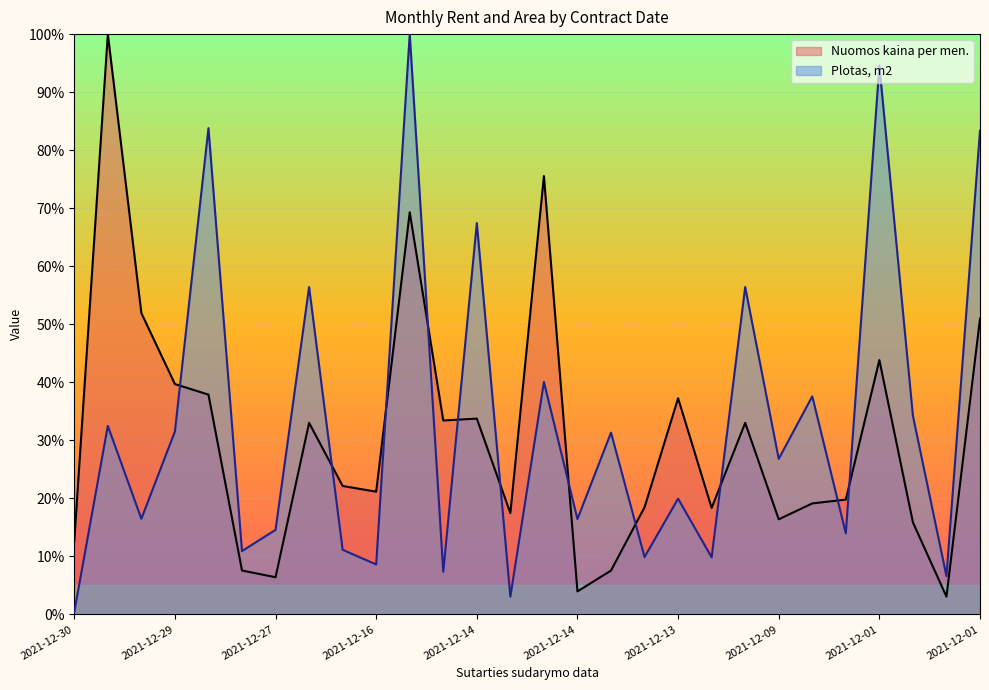

Which label corresponds to the smallest value in the chart?

2021-12-30